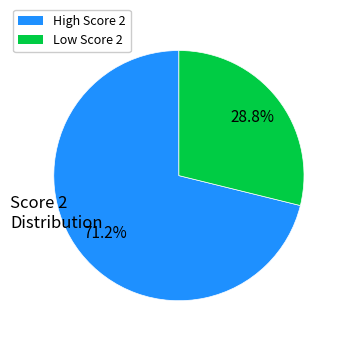

Count the number of slices in the pie.

2